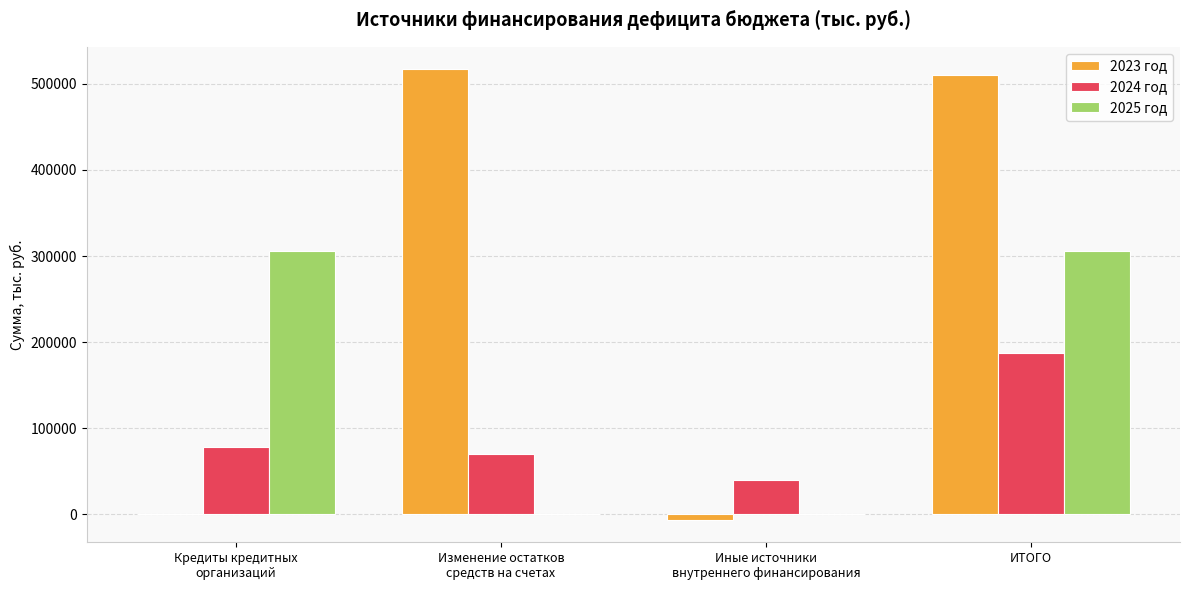

At which category is the sum across all series the highest?

ИТОГО